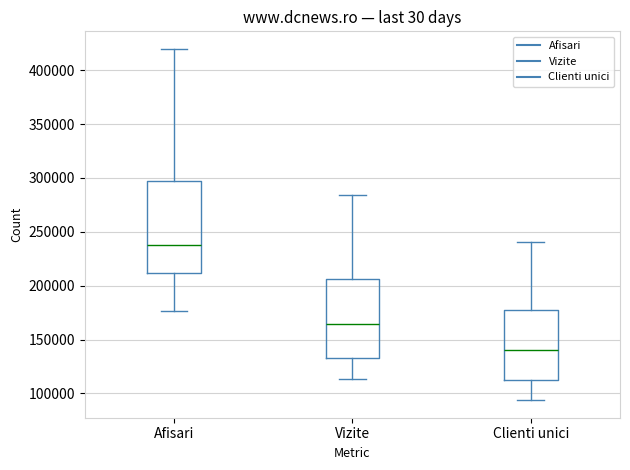

Reading left to right, read every box against the y-axis: the position of its median line, the range the box covers, and the ends of its whiskers. The values are not printed on the chart, so give them approximately, as read against the axis.

Afisari: median 240000, box 210000 to 295000, whiskers 175000 to 420000
Vizite: median 165000, box 135000 to 205000, whiskers 115000 to 285000
Clienti unici: median 140000, box 115000 to 175000, whiskers 95000 to 240000